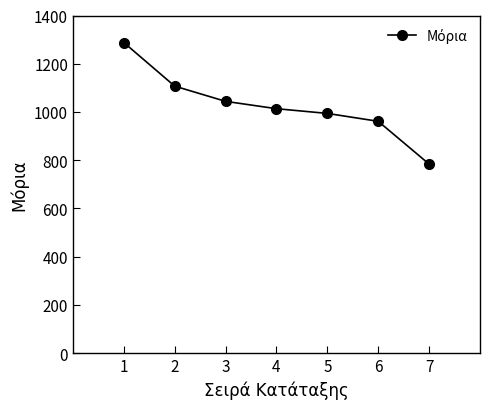

What is the difference between the values at 6 and 2?

145.9